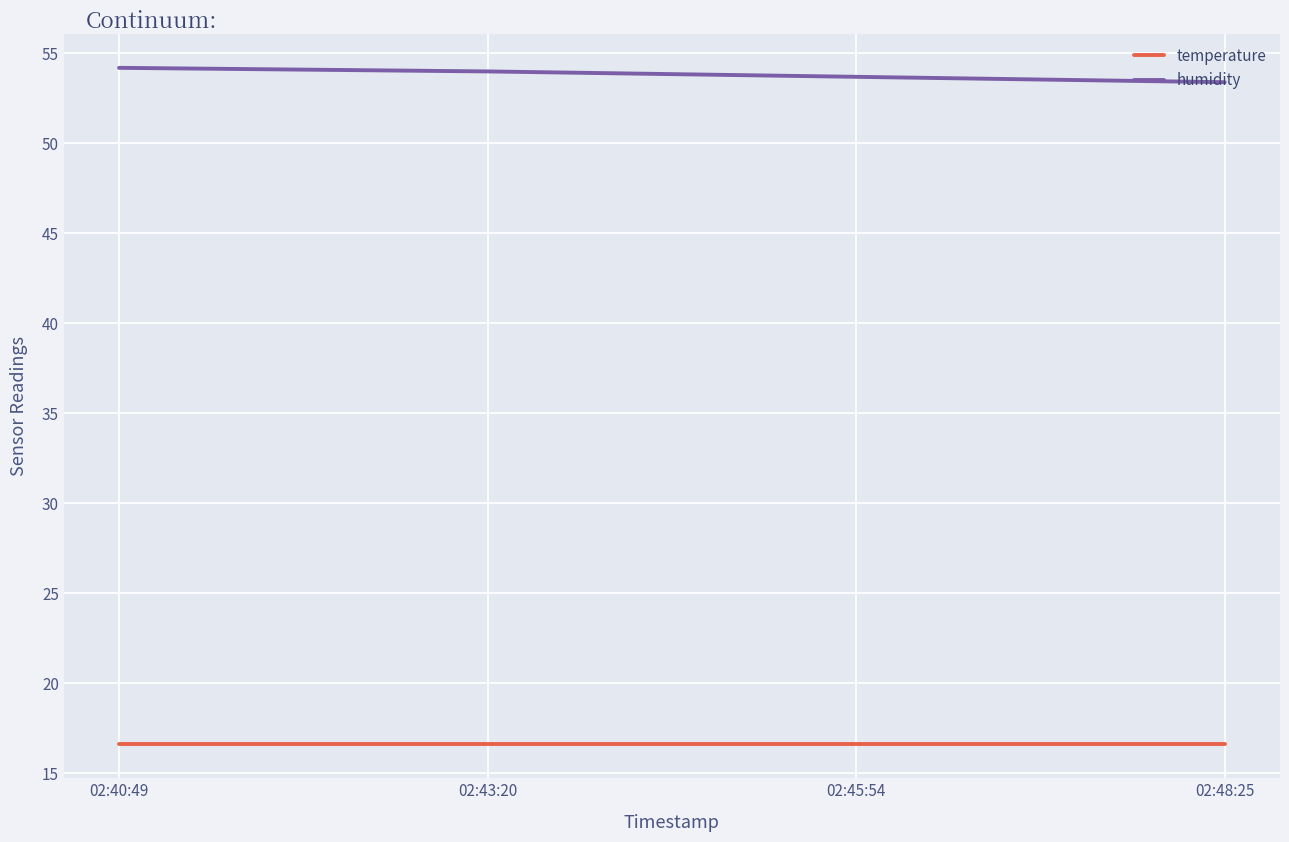

What are all the series names shown in the legend?

temperature, humidity